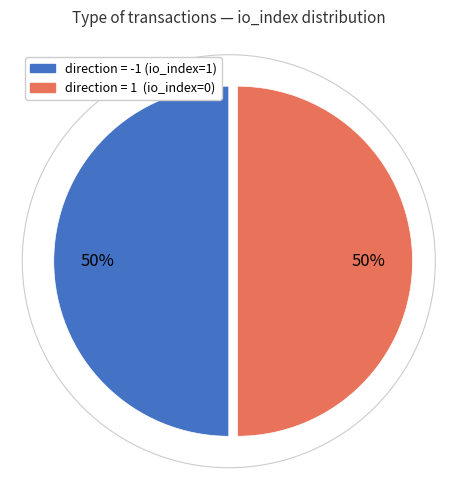

To the nearest percent, what is the average slice percentage?

50%